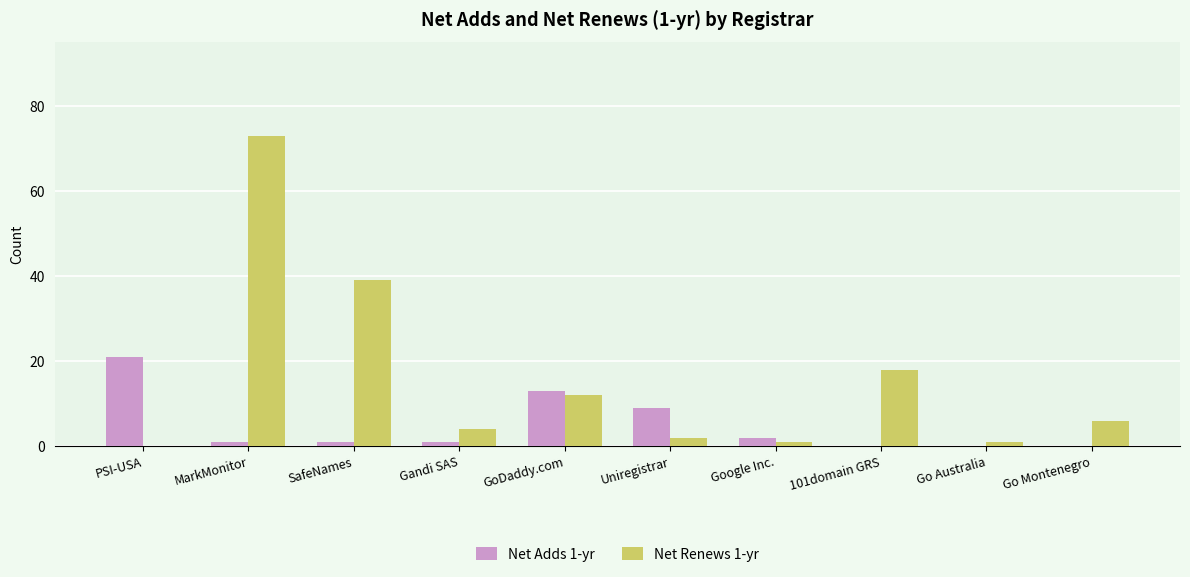

Which series has the largest total across all categories?

Net Renews 1-yr